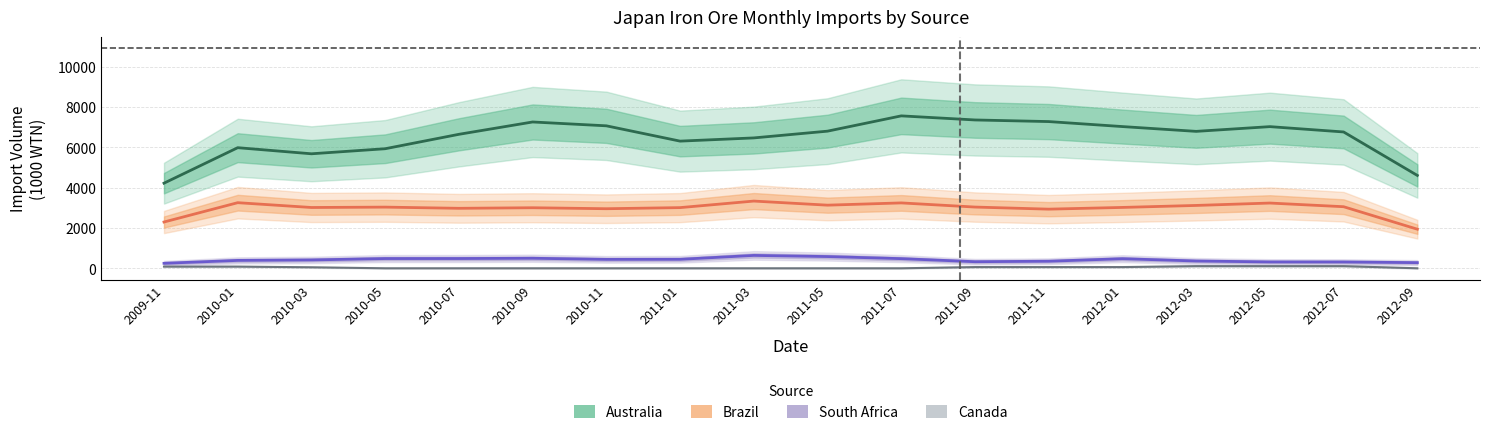

At which category does South Africa reach its first local valley?

2010-11